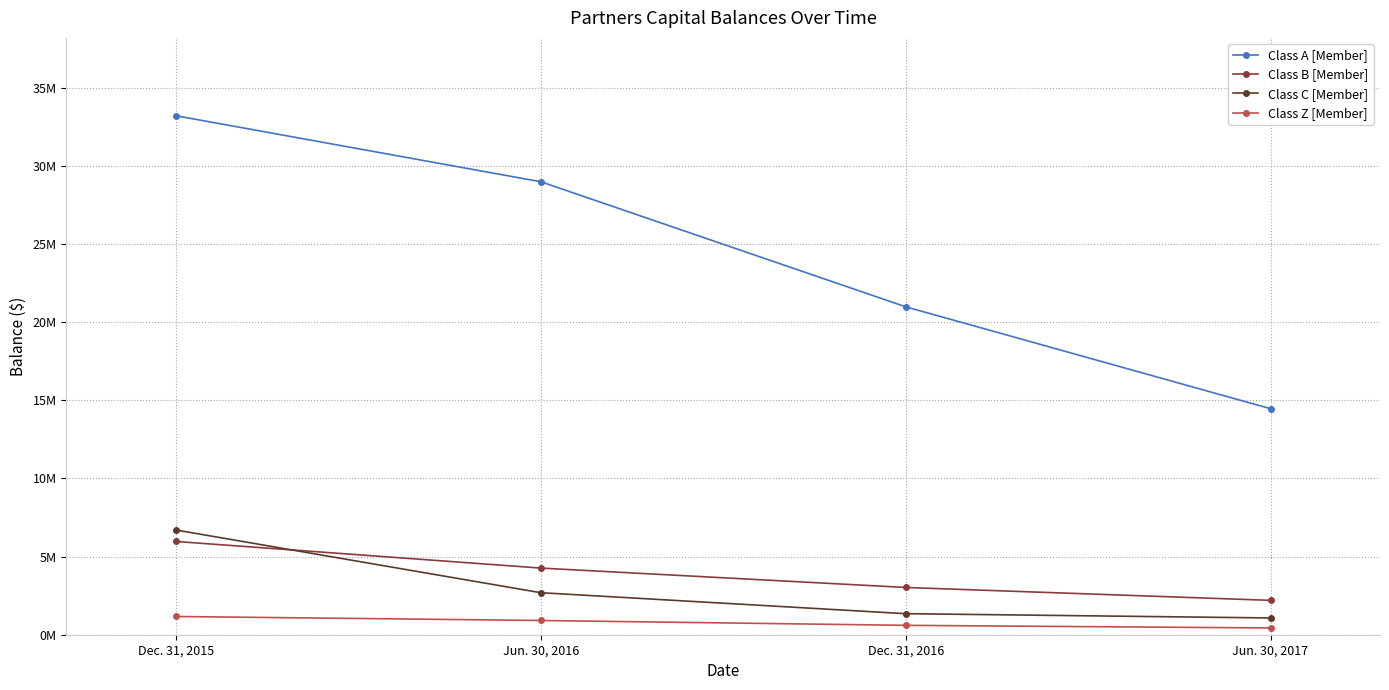

What are all the series names shown in the legend?

Class A [Member], Class B [Member], Class C [Member], Class Z [Member]